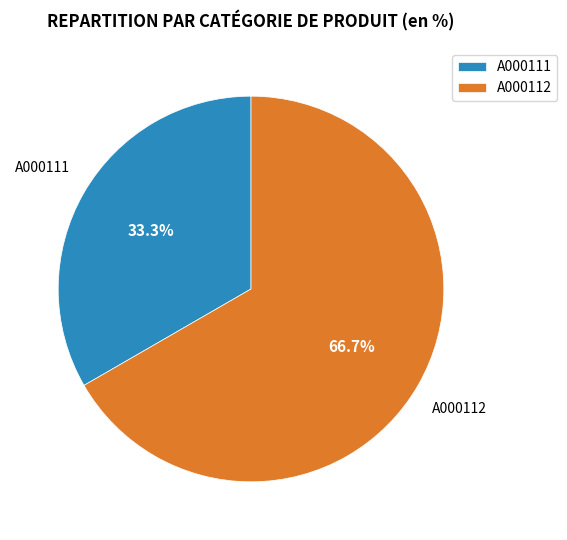

What percentage do A000111 and A000112 together represent?

100.0%